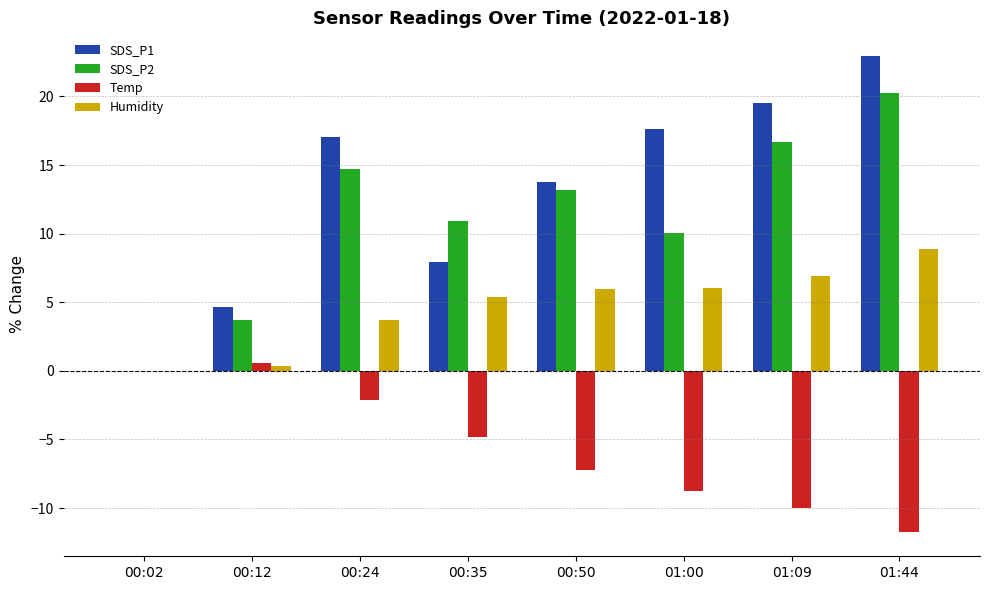

What is the spread (max minus min) of values at 00:24?

19.1